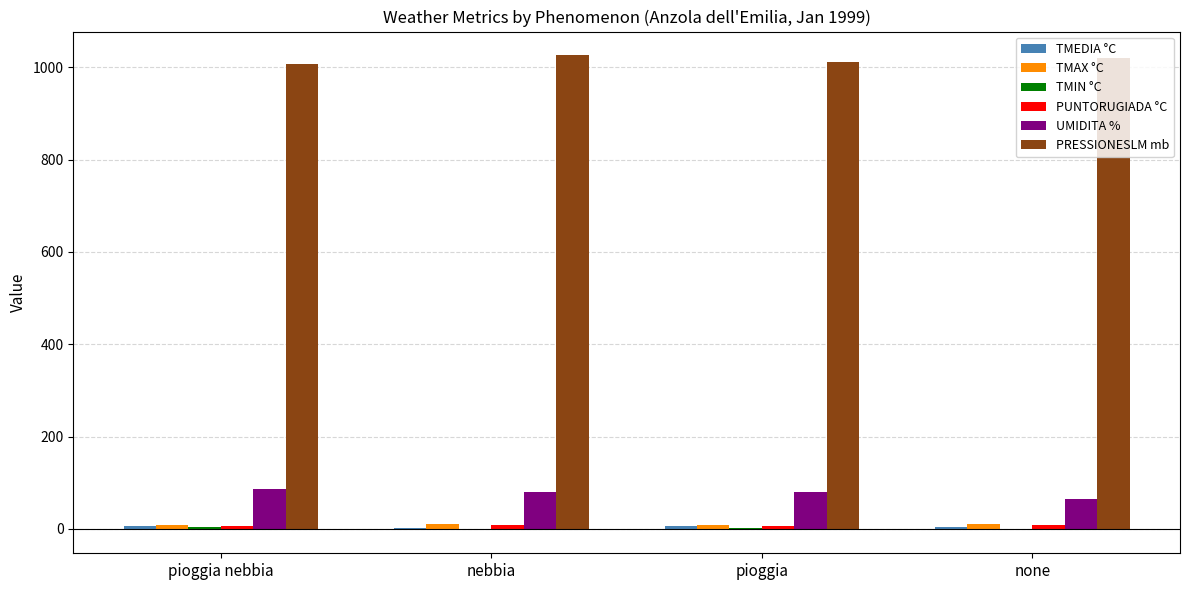

What is the greatest value displayed?

1026.0